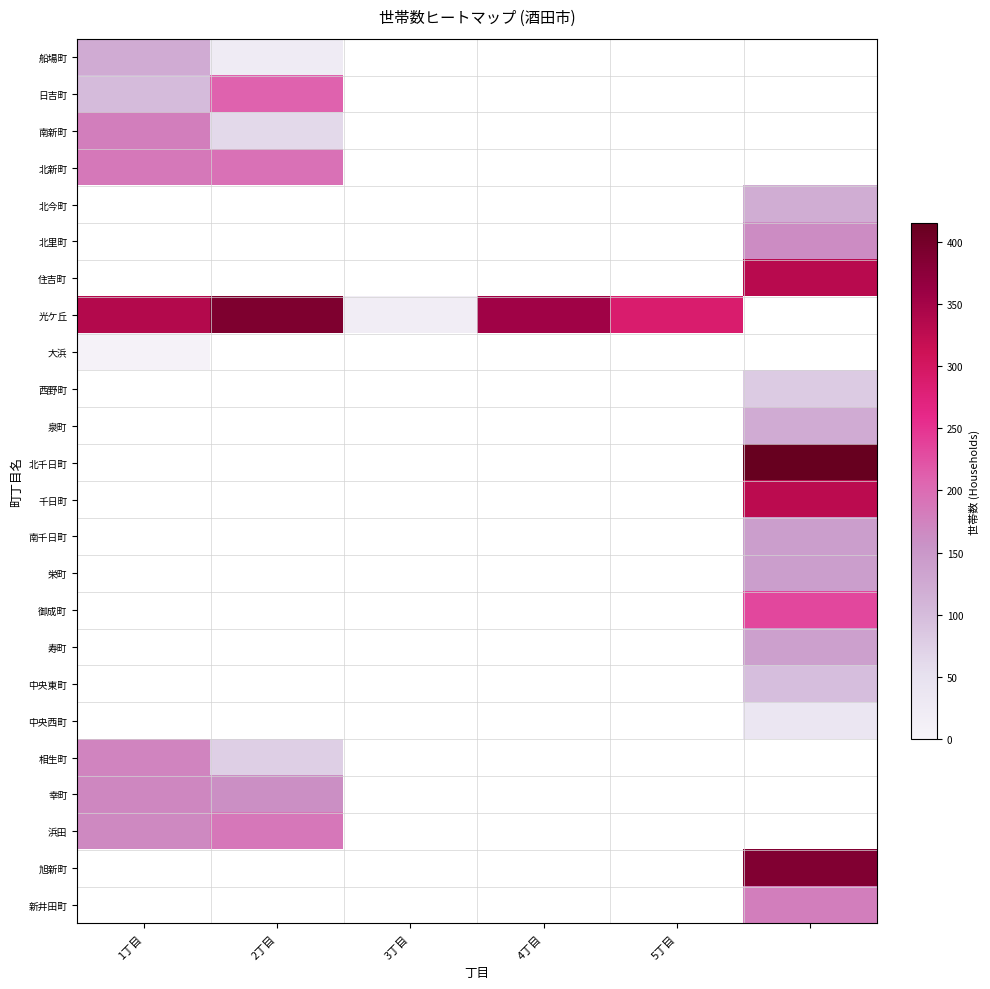

Which series has the largest range (max minus min)?

光ケ丘